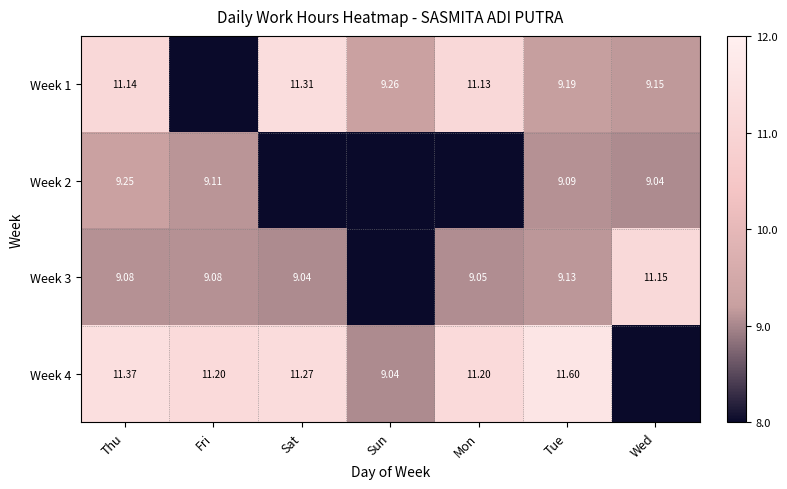

Is it true that Week 1 equals 5.5 at Thu?

False